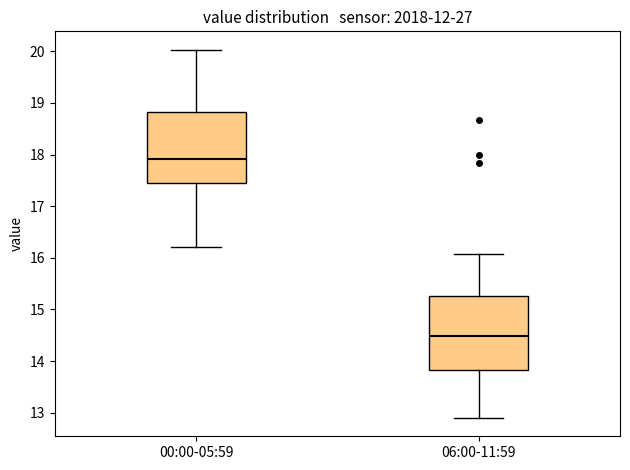

Reading left to right, transcribe this box plot: for each box, give where its median line is, the range the box spans, and where its two whiskers end, as read against the y-axis. The values are not printed on the chart, so give them approximately, as read against the axis.

00:00-05:59: median 17.9, box 17.4 to 18.8, whiskers 16.2 to 20.0
06:00-11:59: median 14.5, box 13.8 to 15.3, whiskers 12.9 to 16.1